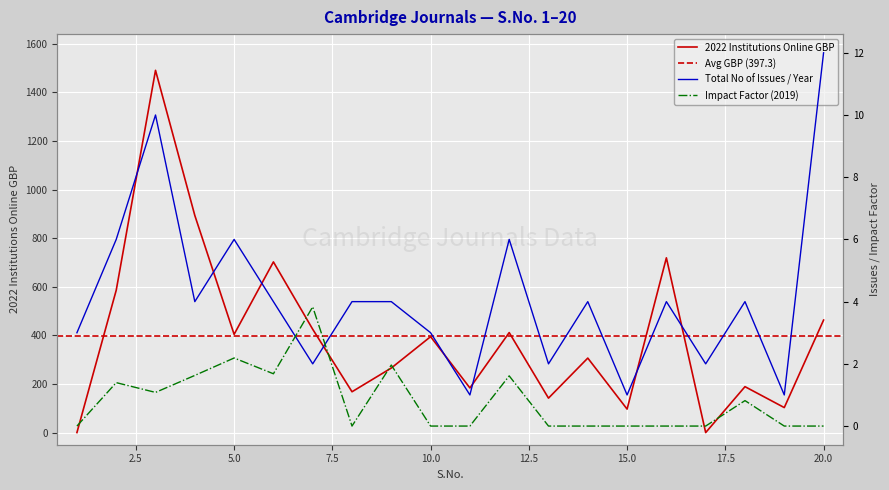

What is the difference between the maximum and minimum values in the Impact Factor (2019) series?

3.8